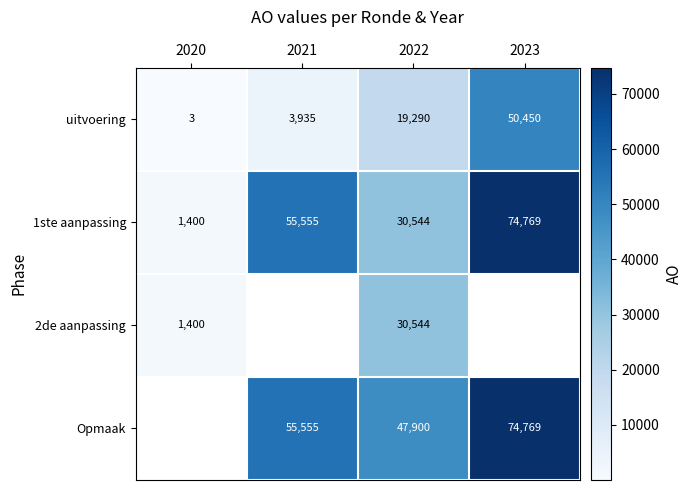

What is the difference between the second highest and second lowest values in the 1ste aanpassing series?

25011